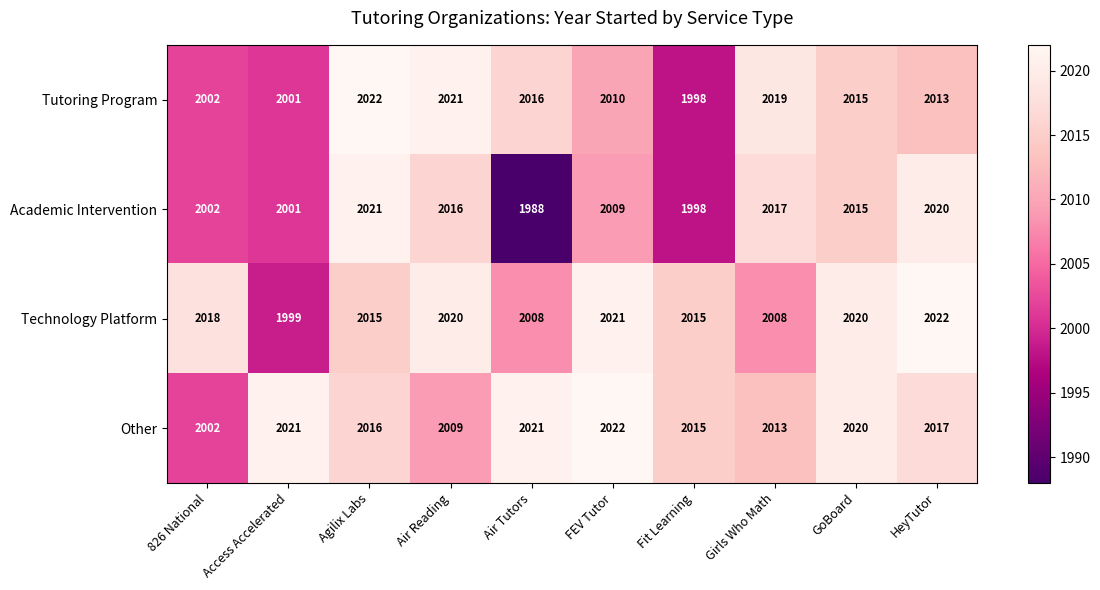

What is the approximate value of Tutoring Program at Fit Learning?

1998